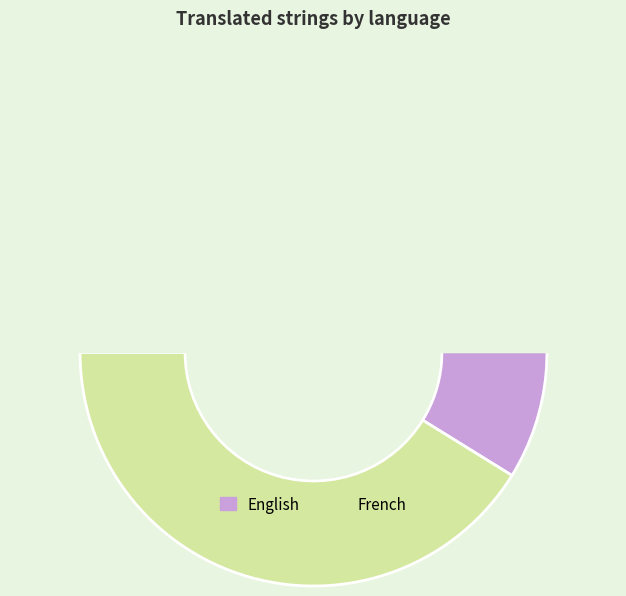

Is it true that English is 47% of the pie?

False